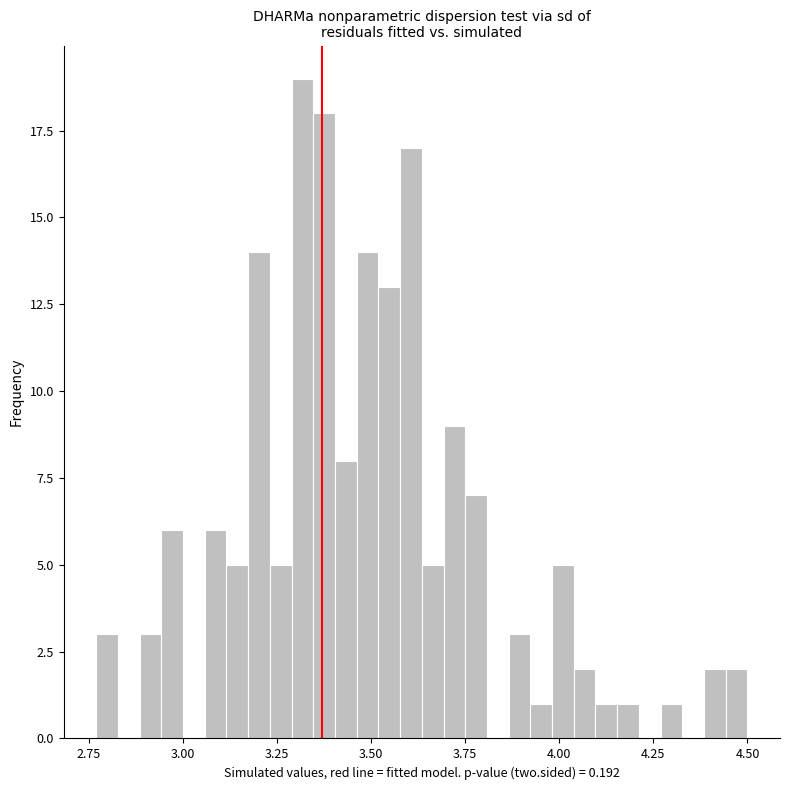

Around what value on the x-axis is the tallest bar? Give the approximate position of its centre, as read against the axis.

3.30